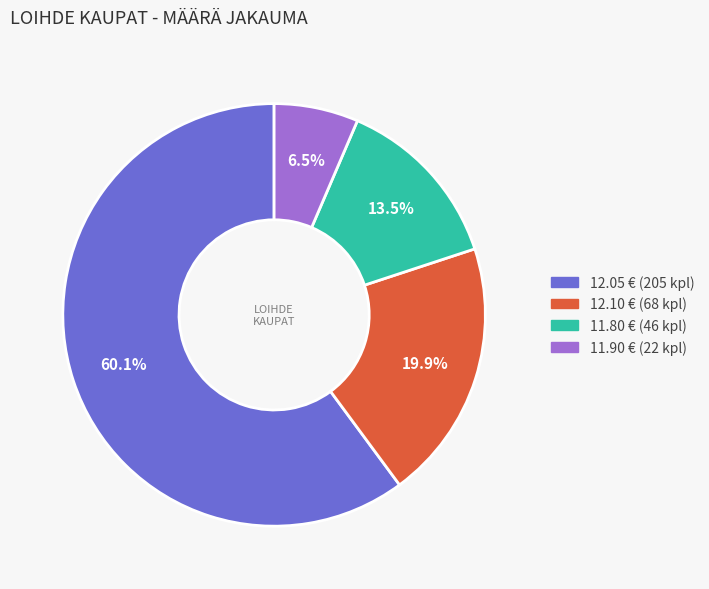

Is there any slice that represents more than half of the pie?

Yes